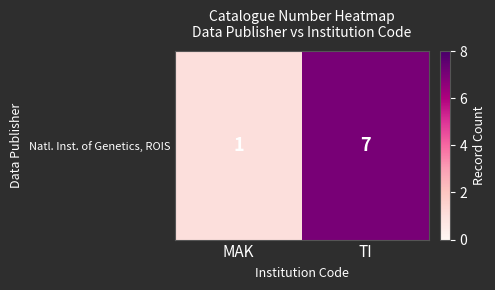

At which category does the chart reach its peak across all series?

TI